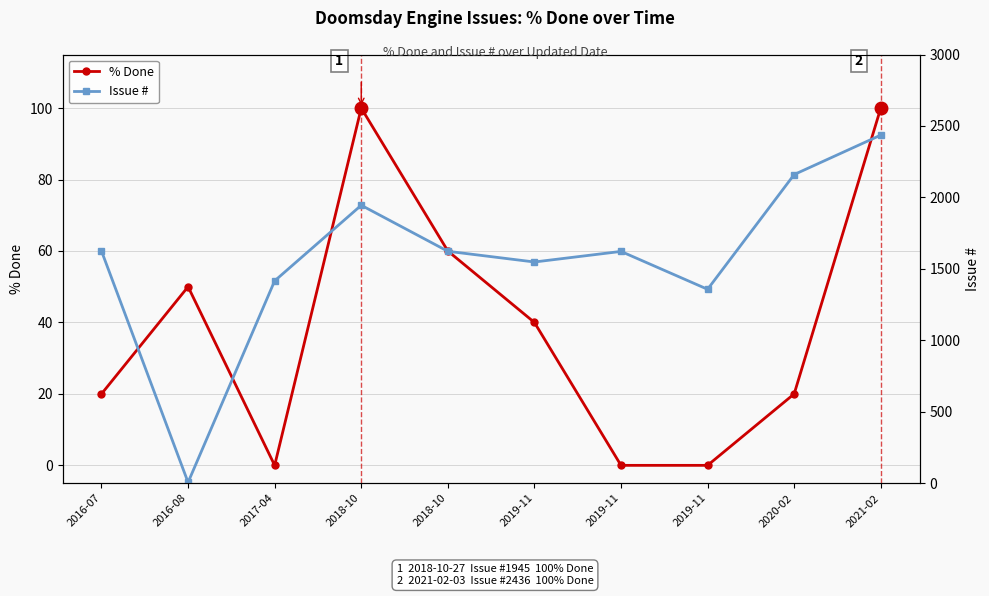

List the labels in order of Issue # value, largest first.

2021-02, 2020-02, 2018-10, 2016-07, 2018-10, 2019-11, 2019-11, 2017-04, 2019-11, 2016-08